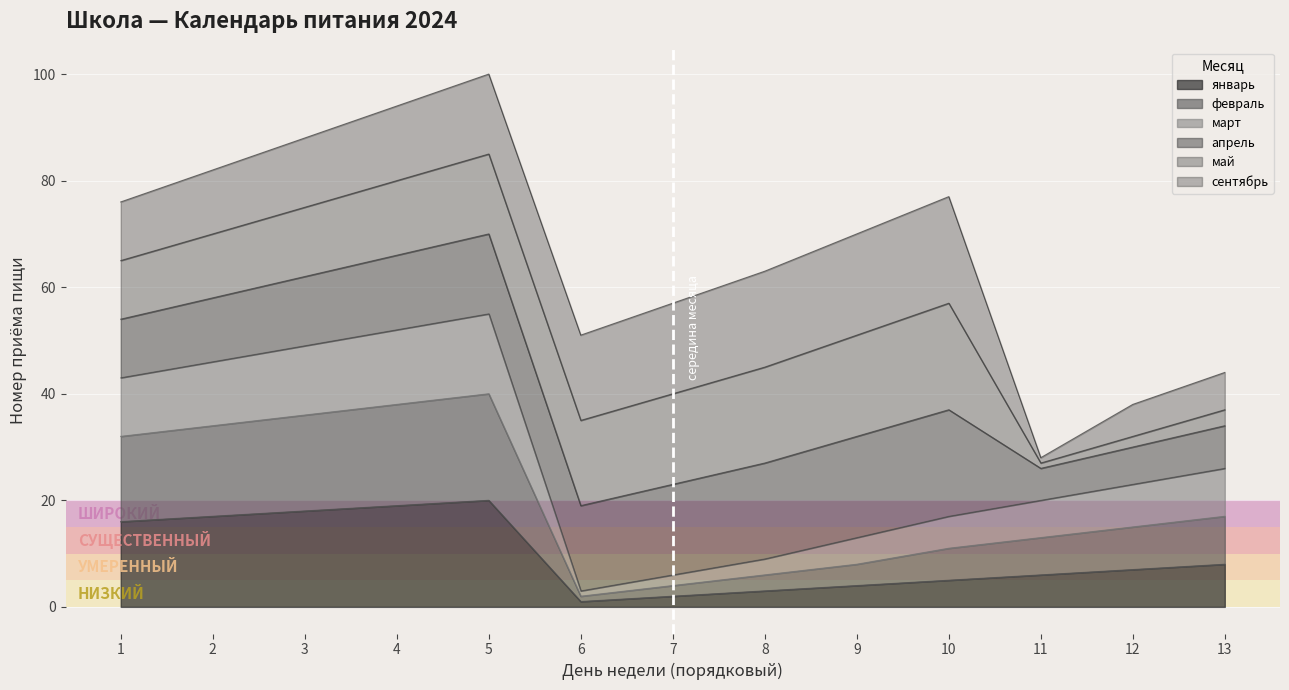

What is the highest value of the январь series?

20